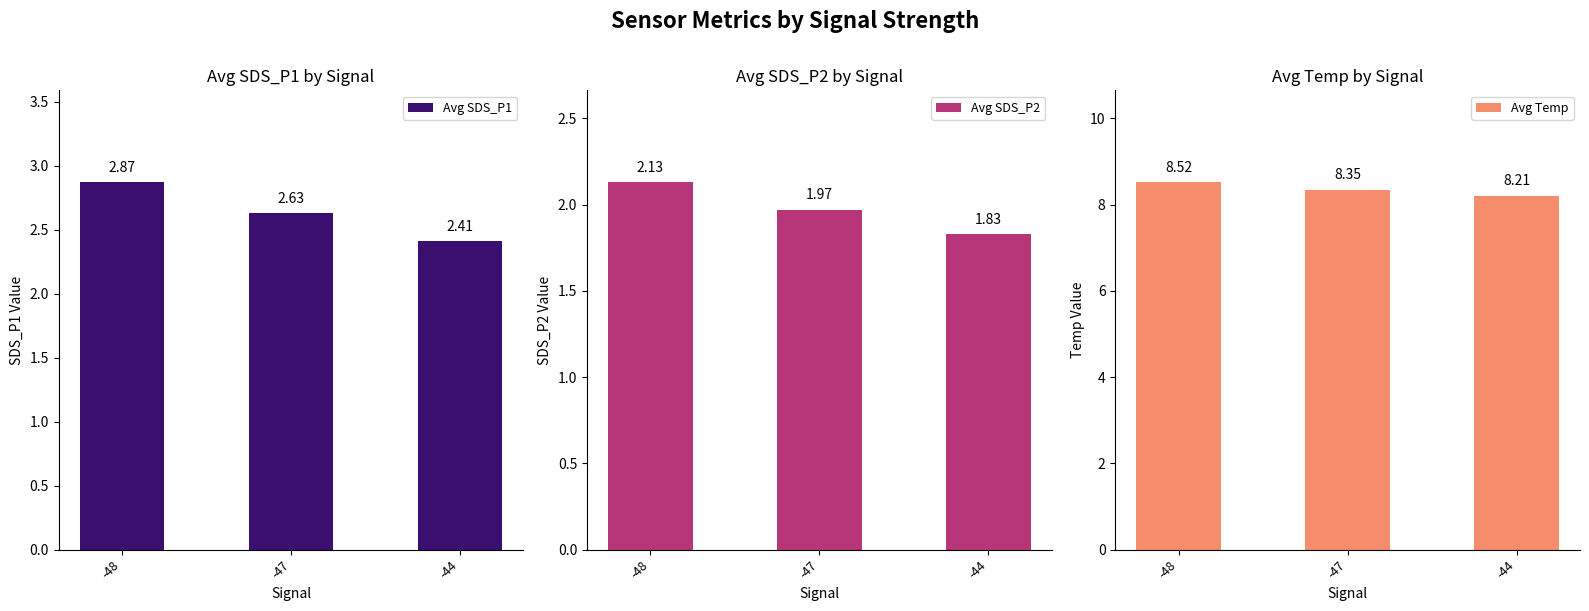

Where is Avg SDS_P1 nearest to the value 2?

-44